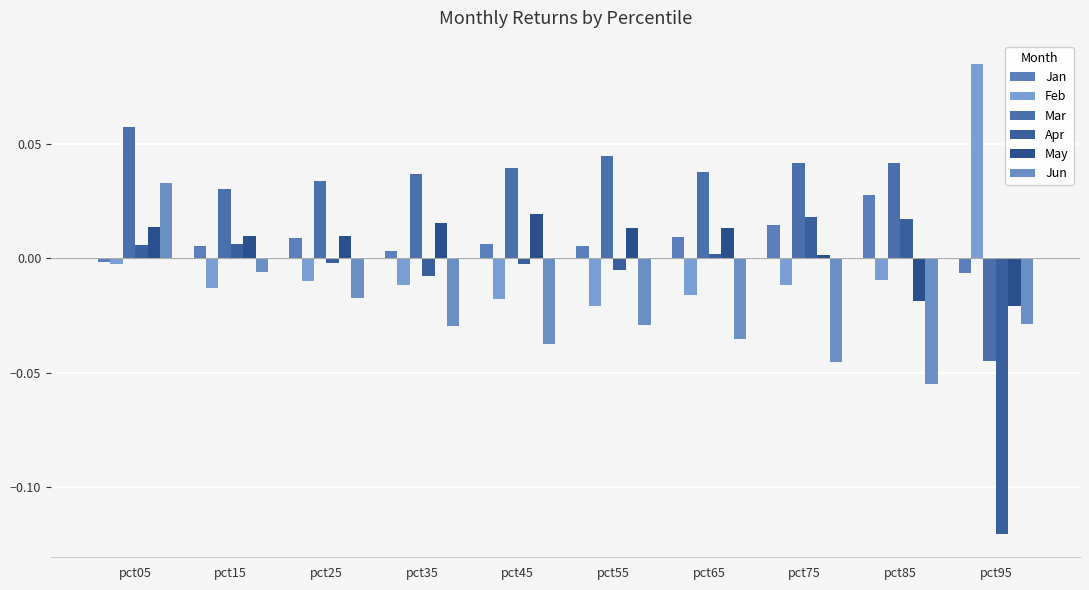

At which category is the sum across all series the highest?

pct05